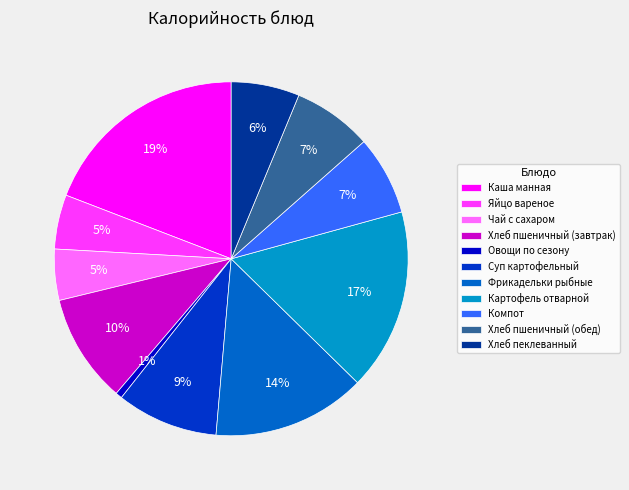

Is it true that Хлеб пеклеванный is 6% of the pie?

True